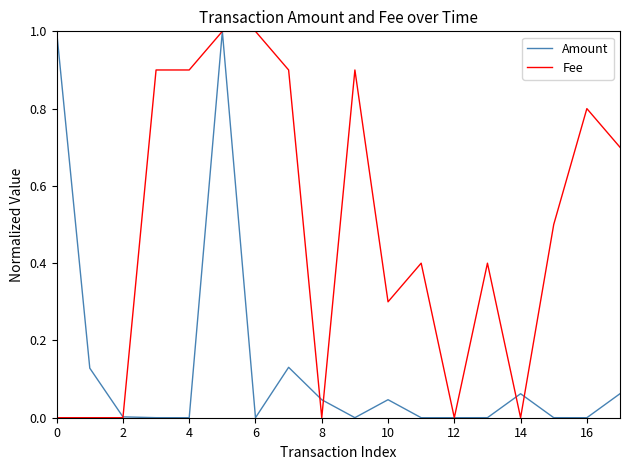

List the series in order of their overall mean, highest first.

Fee, Amount